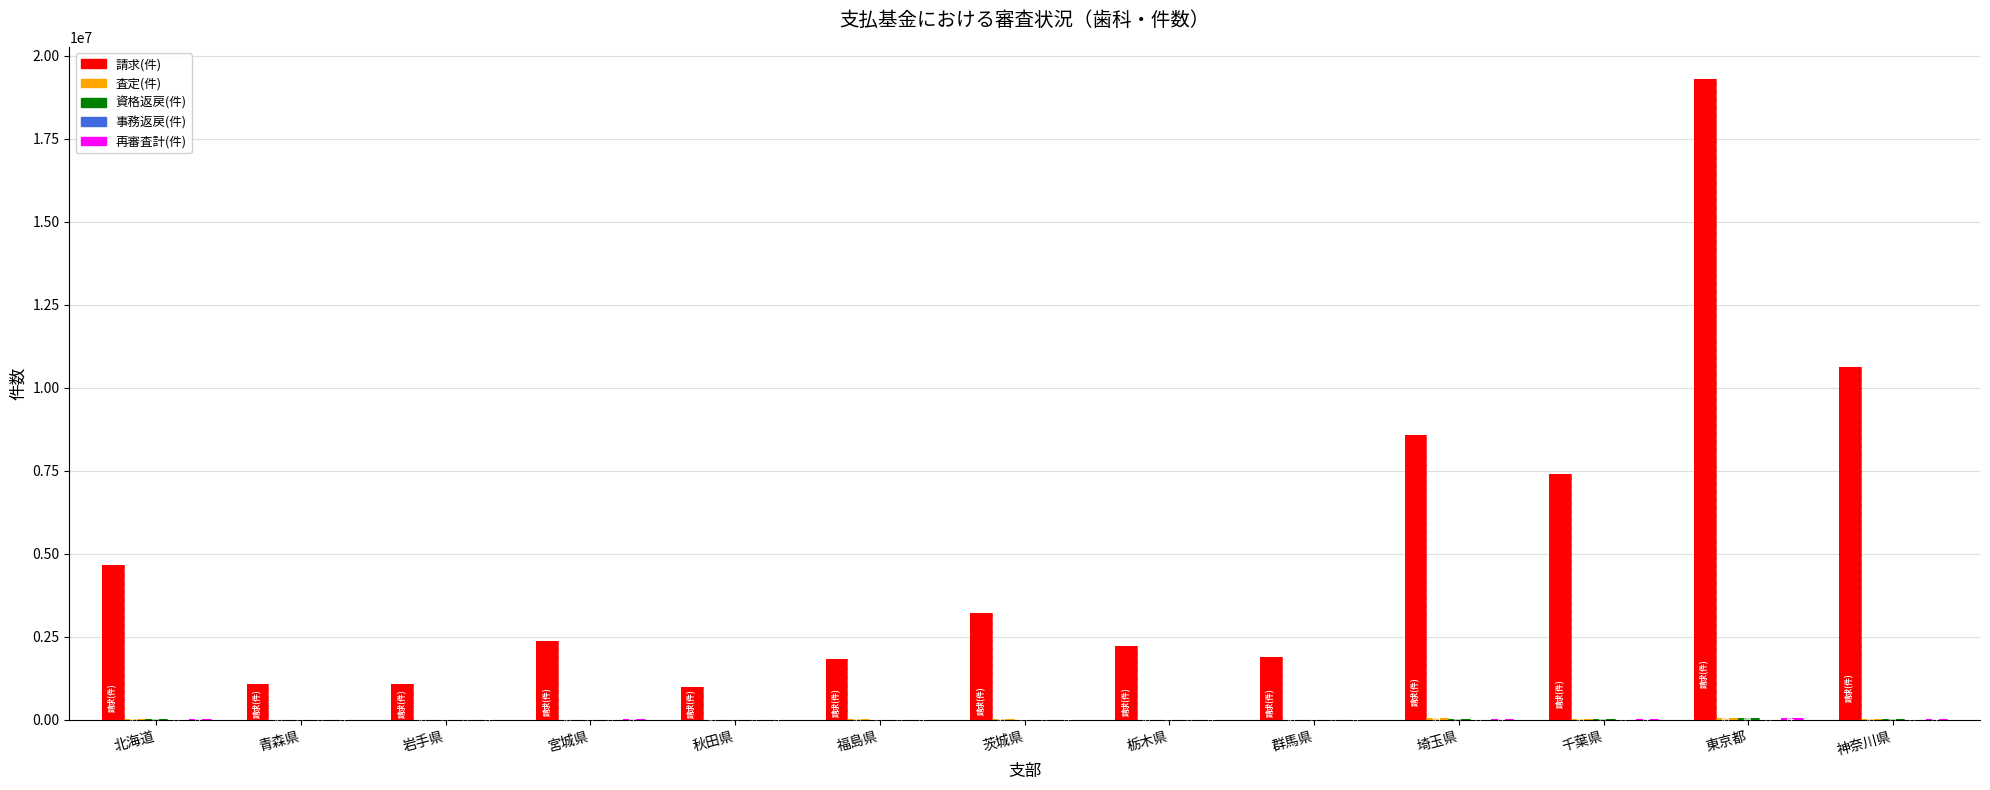

Which category has the lowest value across all series?

岩手県